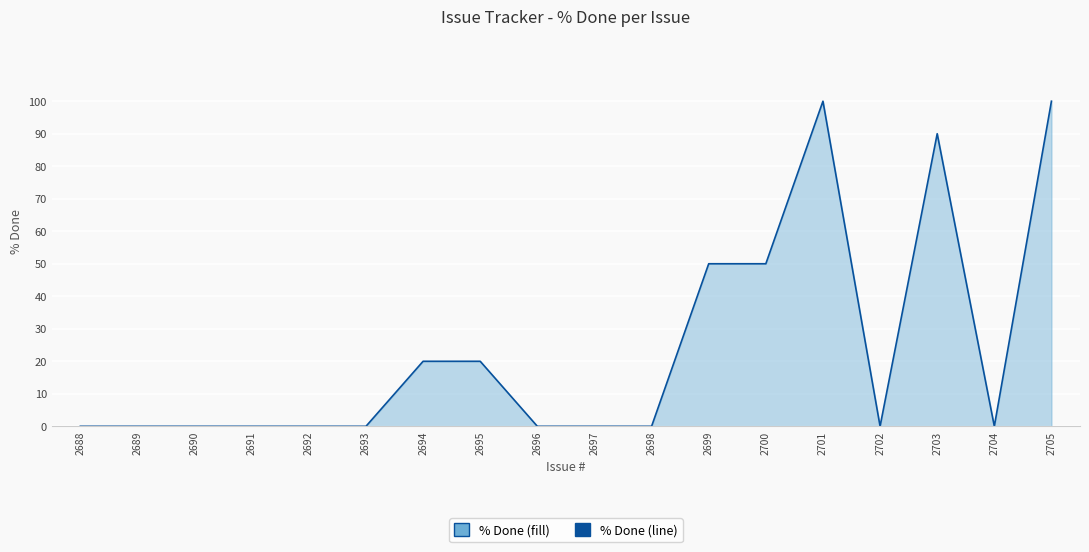

True or false: the data has more than 1 interior local peaks.

True